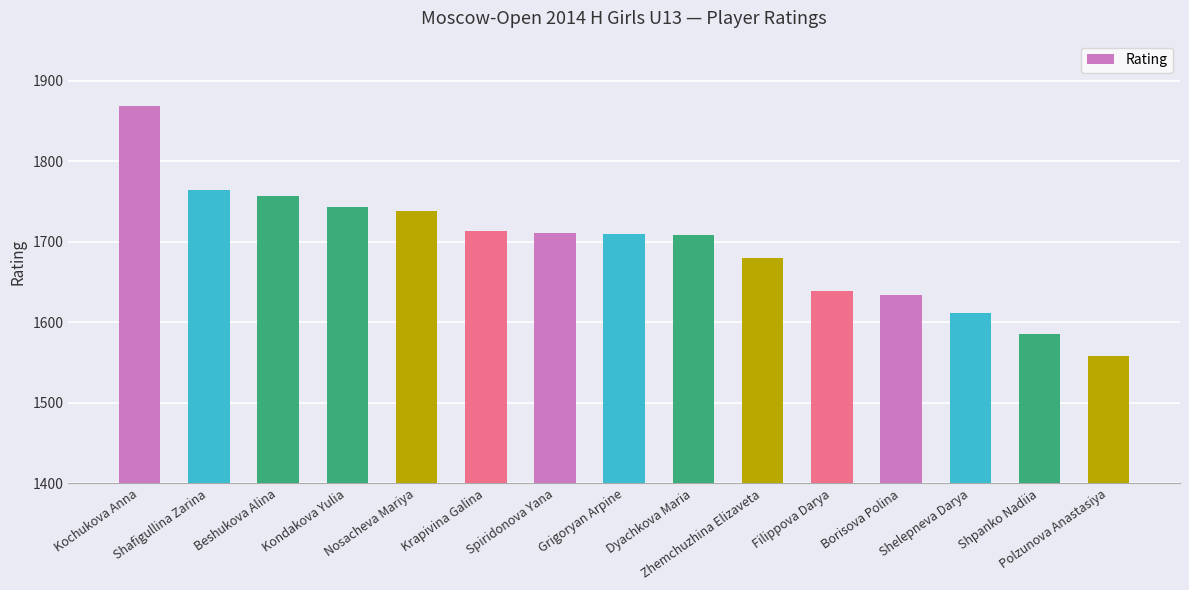

What is the difference between the maximum and minimum values?

311